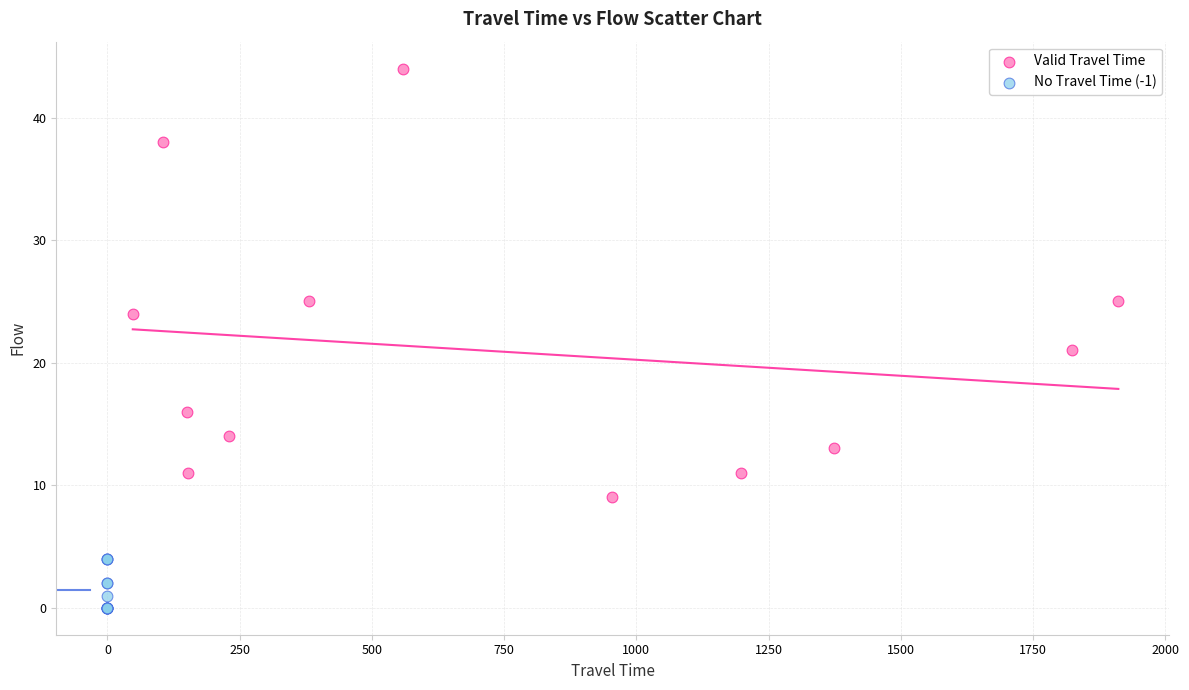

Which series has the widest spread of Y values?

Valid Travel Time